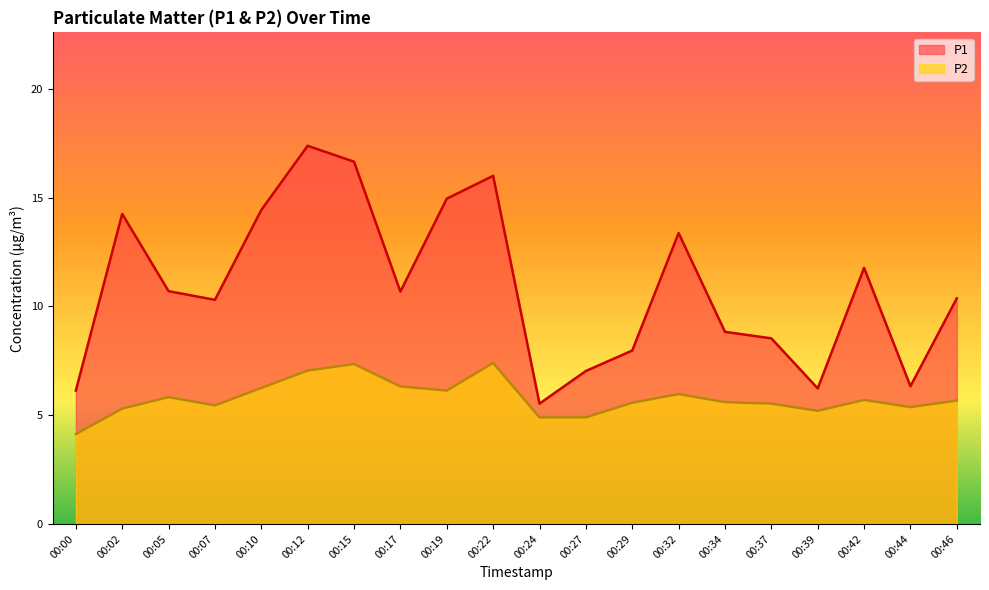

True or false: P2 and P1 cross at least once.

False